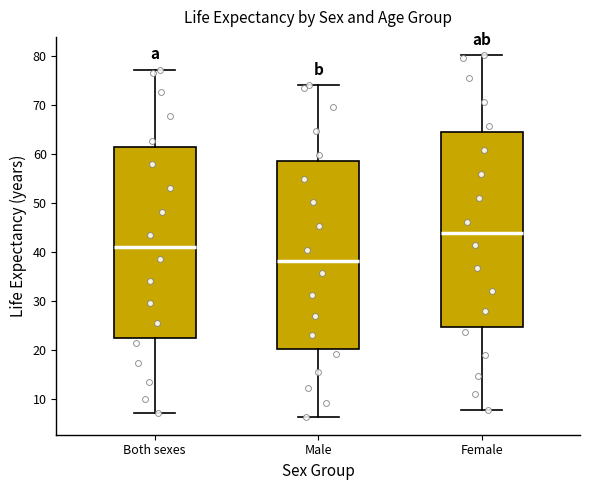

Where does the lower whisker of the box for Both sexes end on the y-axis? The values are not printed on the chart, so give them approximately, as read against the axis.

7